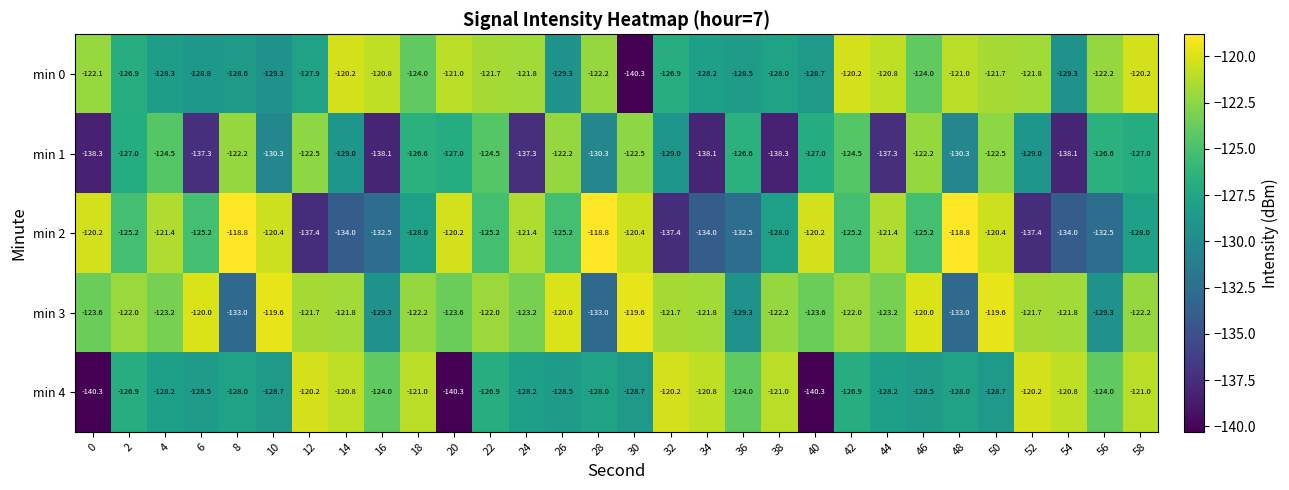

What is the difference between the maximum and minimum values in the min 1 series?

16.1